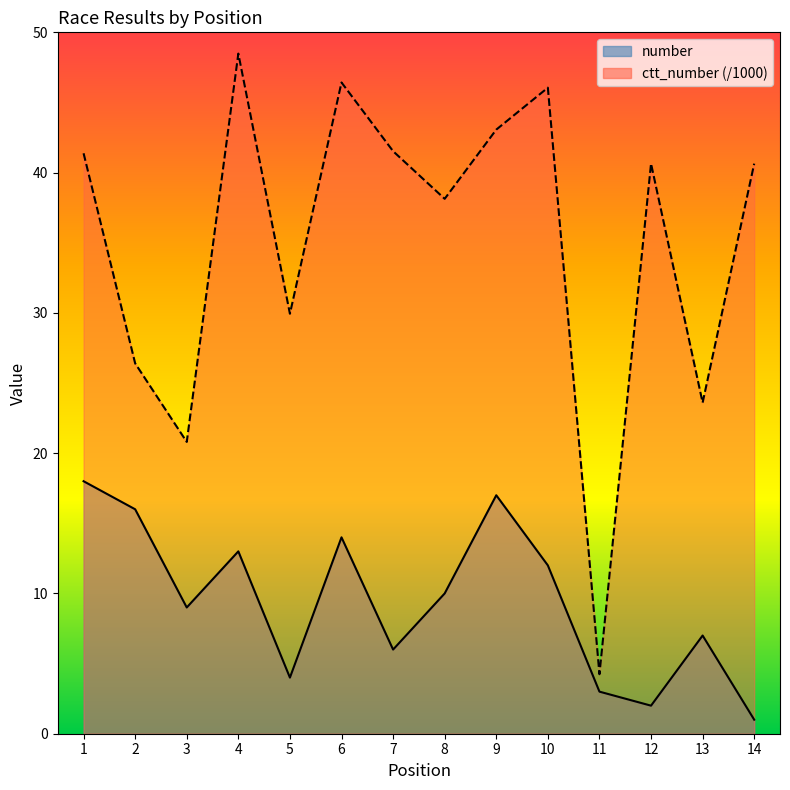

Reading right to left, list all the values displayed in this chart.

number: 1.0	7.0	2.0	3.0	12.0	17.0	10.0	6.0	14.0	4.0	13.0	9.0	16.0	18.0
ctt_number: 40.6	23.6	40.6	4.2	46.1	43.1	38.1	41.5	46.4	29.9	48.5	20.8	26.4	41.4